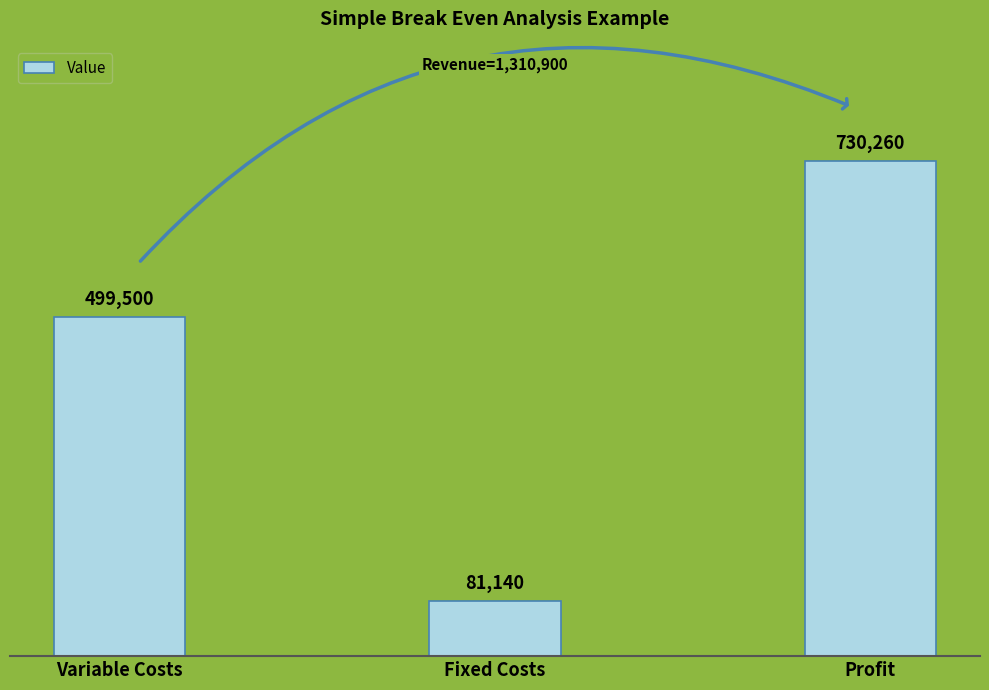

How many values are below 499500?

1